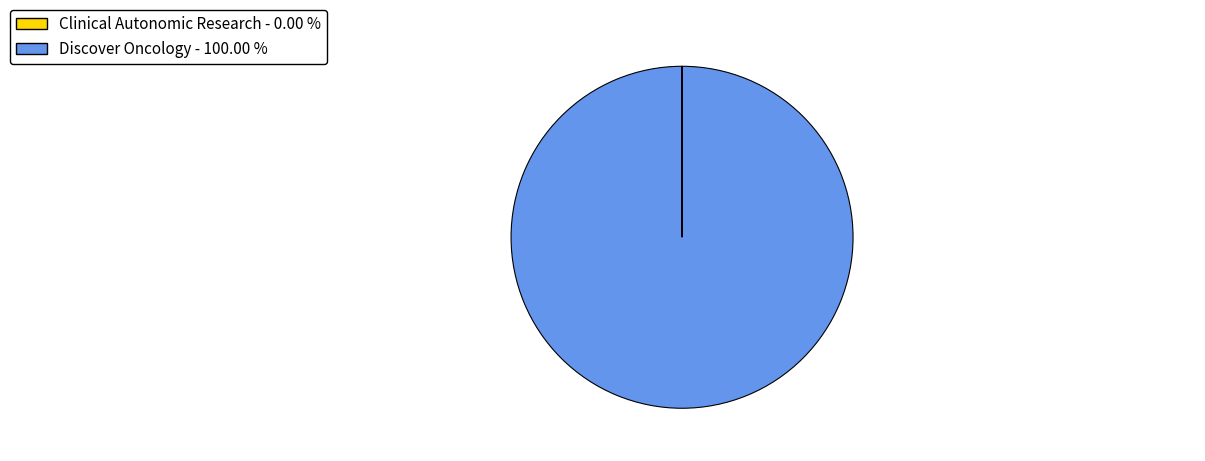

Is there any slice that represents more than half of the pie?

Yes